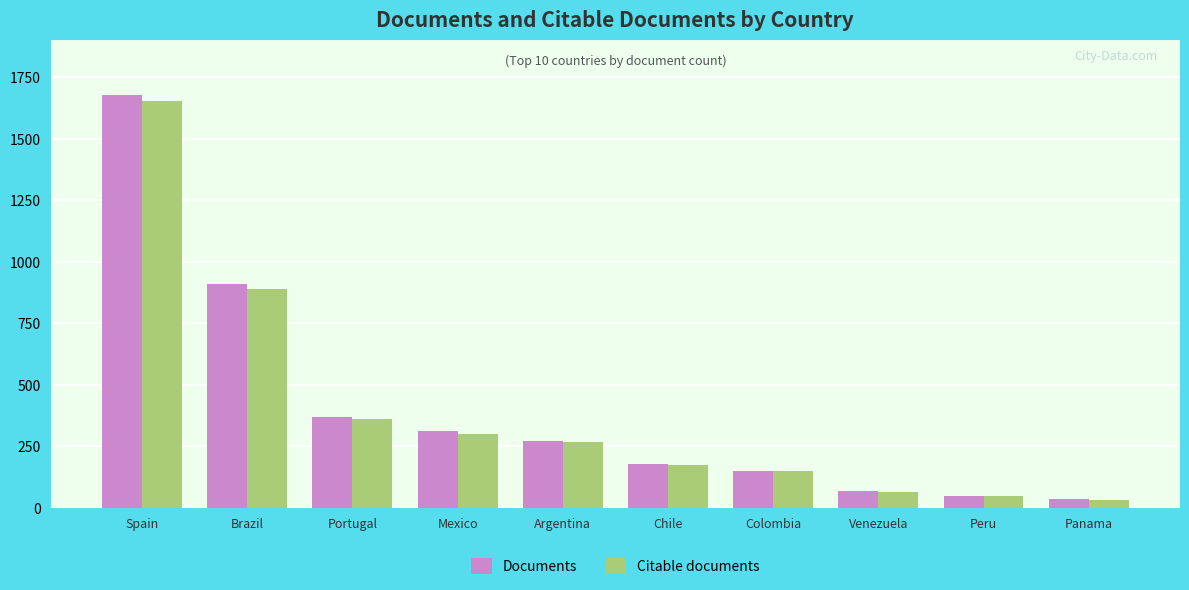

At which category does the chart reach its peak across all series?

Spain